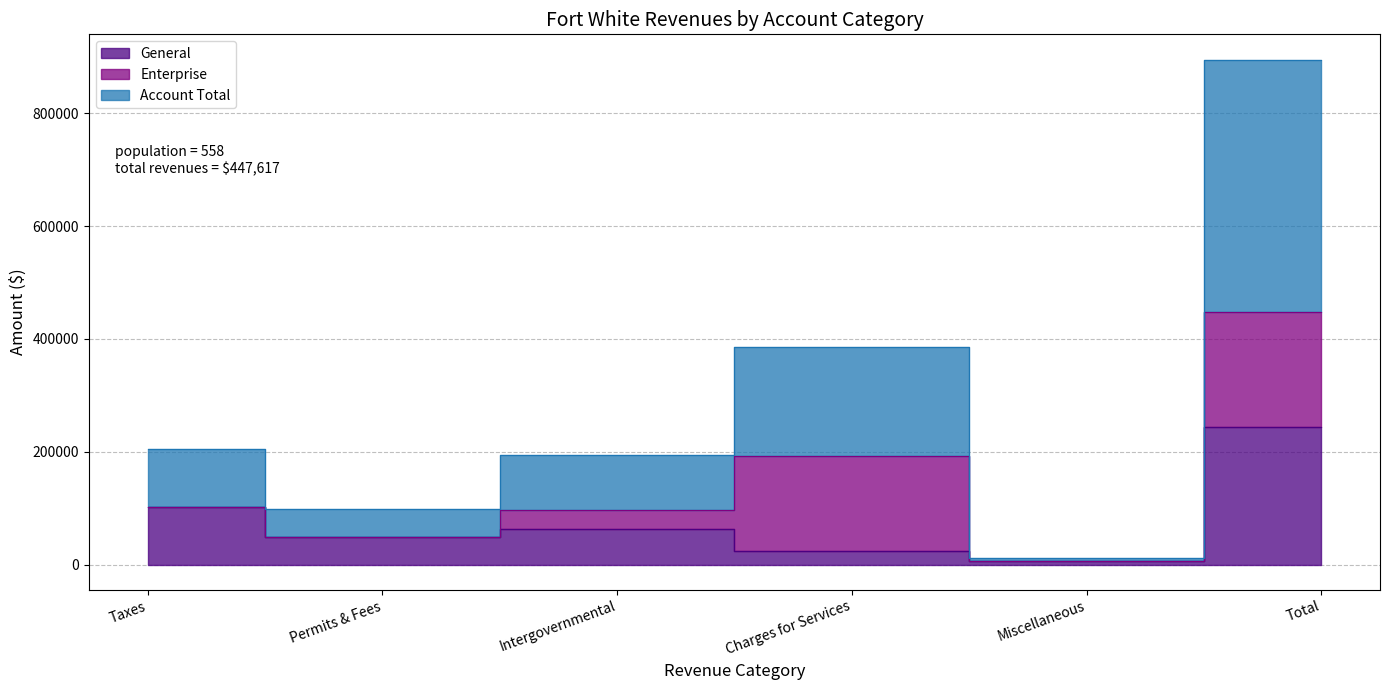

True or false: Account Total and General cross at least once.

False